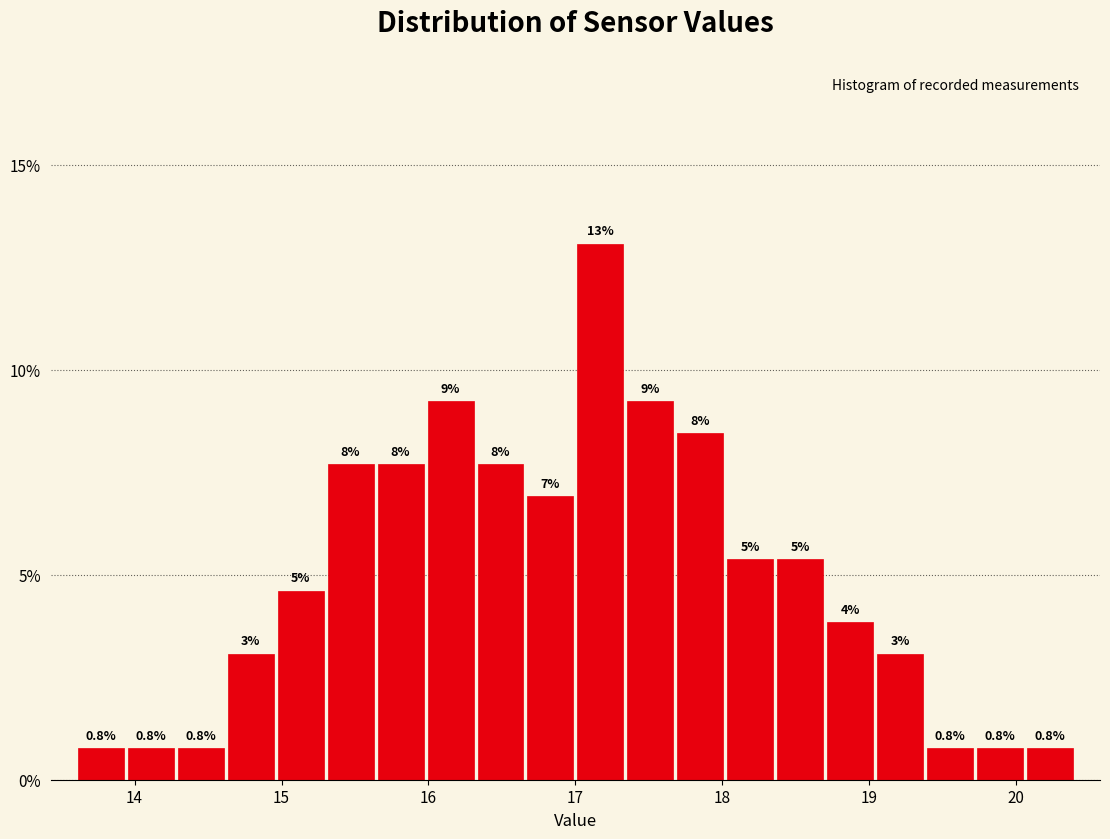

Read against the x-axis, roughly where is the centre of the tallest bar?

17.2